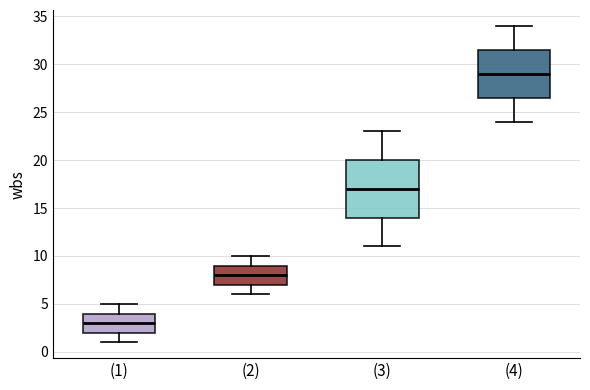

Comparing the boxes themselves (not the whiskers), which one is the tallest?

(3)